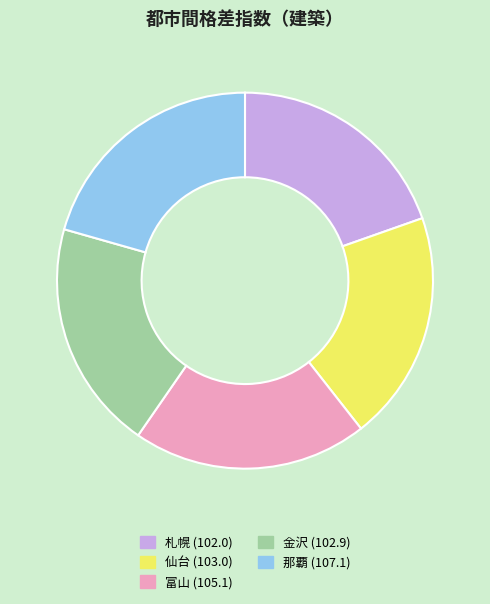

Does 仙台 (103.0) represent more than half of the total?

No